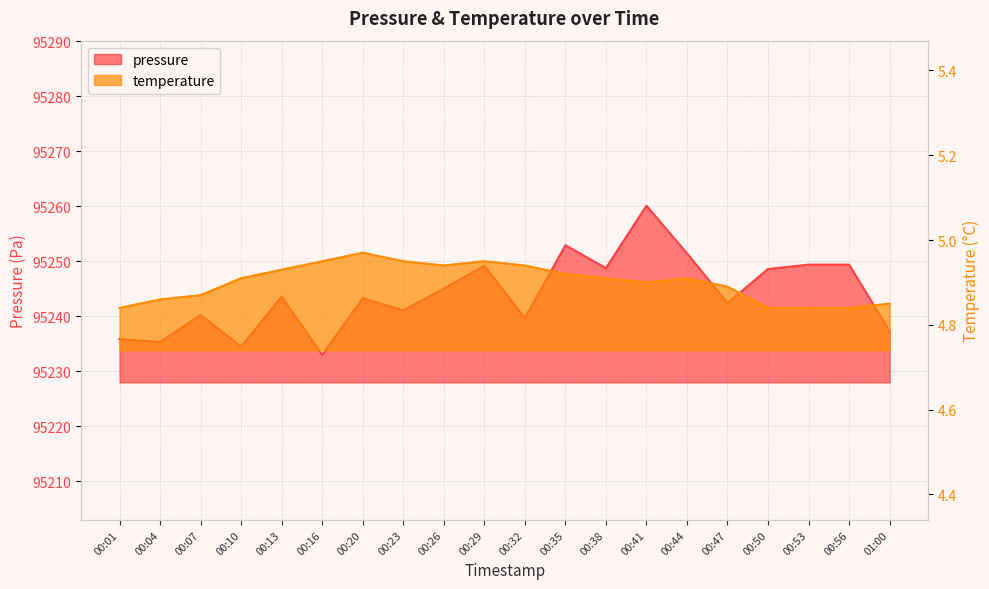

What position from the left is 00:07?

3